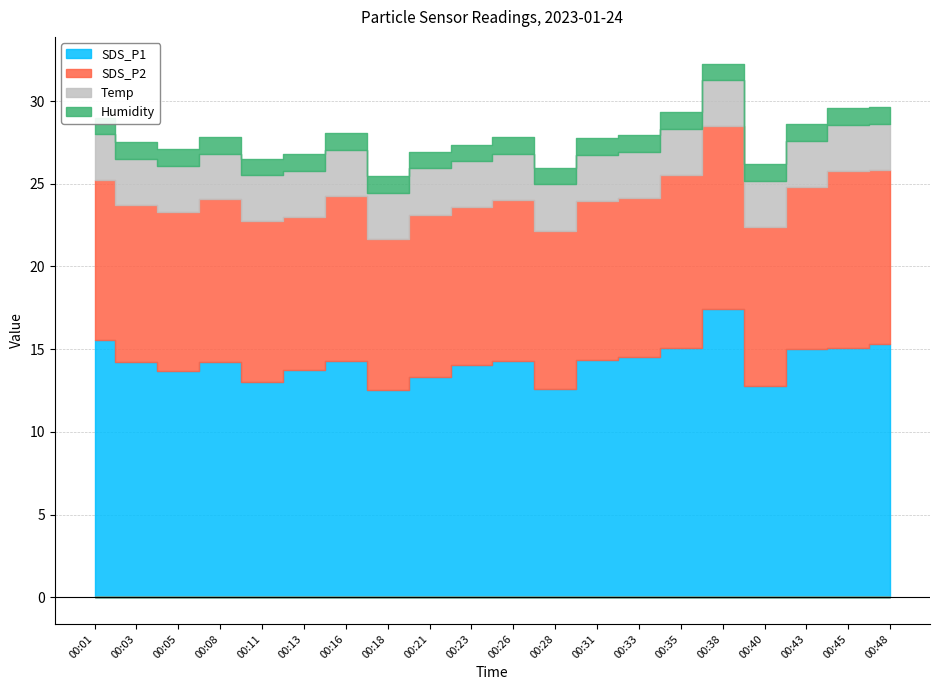

Which series has the widest spread of values?

SDS_P1